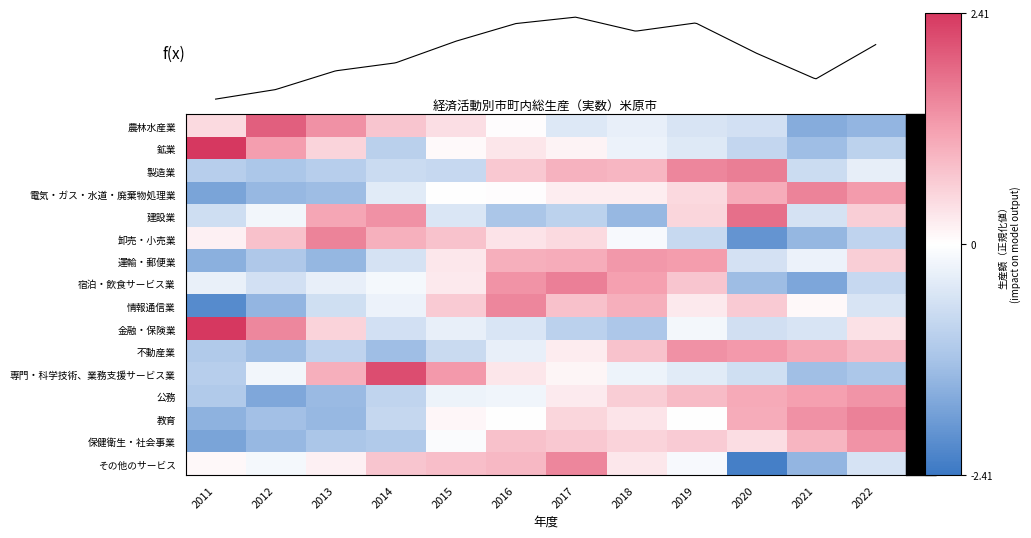

Reading right to left, list all the values displayed in this chart.

農林水産業: 2022=-1.4	2021=-1.6	2020=-0.6	2019=-0.5	2018=-0.3	2017=-0.5	2016=0.0	2015=0.4	2014=0.7	2013=1.4	2012=1.9	2011=0.5
鉱業: 2022=-0.9	2021=-1.3	2020=-0.8	2019=-0.4	2018=-0.3	2017=0.1	2016=0.3	2015=0.1	2014=-0.9	2013=0.5	2012=1.2	2011=2.4
製造業: 2022=-0.3	2021=-0.7	2020=1.6	2019=1.5	2018=0.9	2017=1.0	2016=0.7	2015=-0.8	2014=-0.7	2013=-1.0	2012=-1.1	2011=-1.0
電気・ガス・水道・廃棄物処理業: 2022=1.2	2021=1.5	2020=1.1	2019=0.5	2018=0.2	2017=0.2	2016=0.0	2015=0.0	2014=-0.4	2013=-1.3	2012=-1.4	2011=-1.7
建設業: 2022=0.6	2021=-0.6	2020=1.8	2019=0.5	2018=-1.4	2017=-0.9	2016=-1.2	2015=-0.5	2014=1.4	2013=1.1	2012=-0.2	2011=-0.7
卸売・小売業: 2022=-0.9	2021=-1.4	2020=-1.9	2019=-0.8	2018=-0.1	2017=0.5	2016=0.4	2015=0.8	2014=1.0	2013=1.5	2012=0.8	2011=0.2
運輸・郵便業: 2022=0.6	2021=-0.2	2020=-0.6	2019=1.2	2018=1.3	2017=1.0	2016=1.0	2015=0.3	2014=-0.6	2013=-1.4	2012=-1.1	2011=-1.5
宿泊・飲食サービス業: 2022=-0.8	2021=-1.7	2020=-1.3	2019=0.7	2018=1.2	2017=1.6	2016=1.3	2015=0.3	2014=-0.1	2013=-0.3	2012=-0.6	2011=-0.3
情報通信業: 2022=-0.5	2021=0.1	2020=0.7	2019=0.3	2018=1.0	2017=0.8	2016=1.5	2015=0.7	2014=-0.3	2013=-0.7	2012=-1.4	2011=-2.1
金融・保険業: 2022=0.4	2021=-0.5	2020=-0.6	2019=-0.2	2018=-1.1	2017=-0.9	2016=-0.5	2015=-0.3	2014=-0.6	2013=0.6	2012=1.5	2011=2.4
不動産業: 2022=0.9	2021=1.1	2020=1.3	2019=1.4	2018=0.8	2017=0.2	2016=-0.3	2015=-0.7	2014=-1.3	2013=-0.9	2012=-1.3	2011=-1.1
専門・科学技術、業務支援サービス業: 2022=-1.1	2021=-1.3	2020=-0.6	2019=-0.4	2018=-0.2	2017=0.1	2016=0.3	2015=1.3	2014=2.2	2013=1.0	2012=-0.2	2011=-1.0
公務: 2022=1.3	2021=1.2	2020=1.1	2019=0.9	2018=0.6	2017=0.3	2016=-0.2	2015=-0.2	2014=-0.9	2013=-1.3	2012=-1.6	2011=-1.1
教育: 2022=1.5	2021=1.4	2020=1.0	2019=0.0	2018=0.3	2017=0.5	2016=-0.0	2015=0.1	2014=-0.8	2013=-1.4	2012=-1.3	2011=-1.5
保健衛生・社会事業: 2022=1.4	2021=0.9	2020=0.4	2019=0.6	2018=0.6	2017=0.7	2016=0.8	2015=-0.1	2014=-1.1	2013=-1.2	2012=-1.4	2011=-1.7
その他のサービス: 2022=-0.5	2021=-1.4	2020=-2.3	2019=-0.1	2018=0.3	2017=1.5	2016=0.9	2015=0.8	2014=0.7	2013=0.2	2012=-0.1	2011=0.1